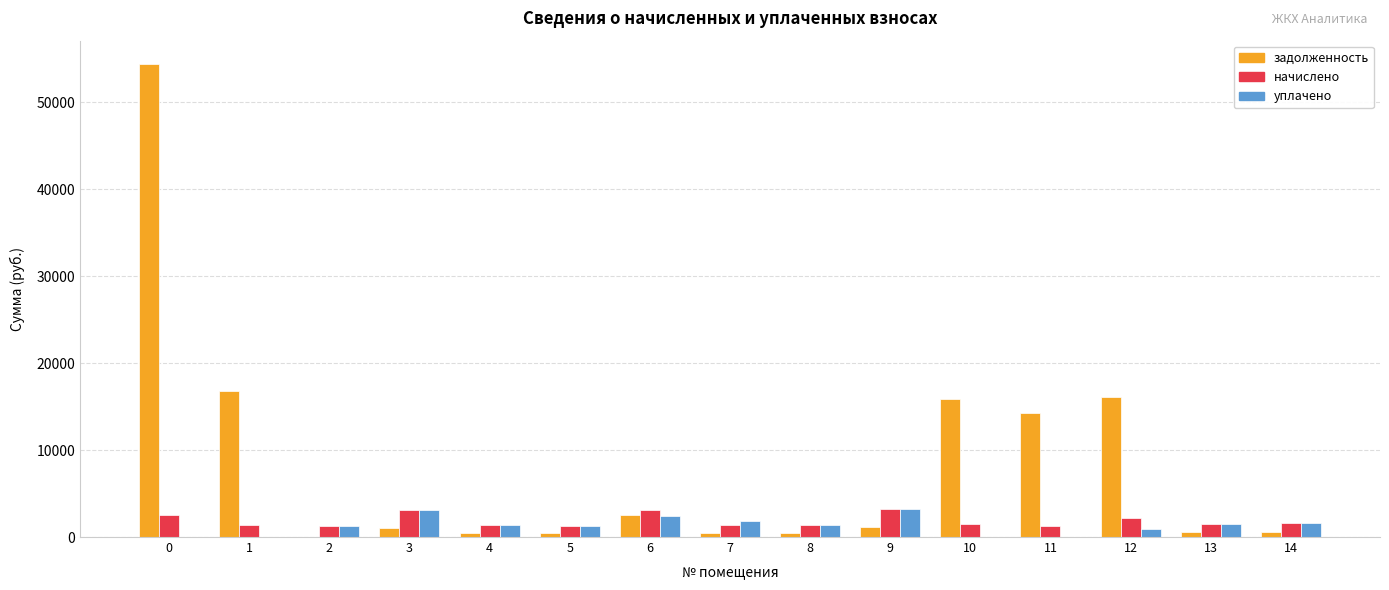

How many groups of bars are there?

15